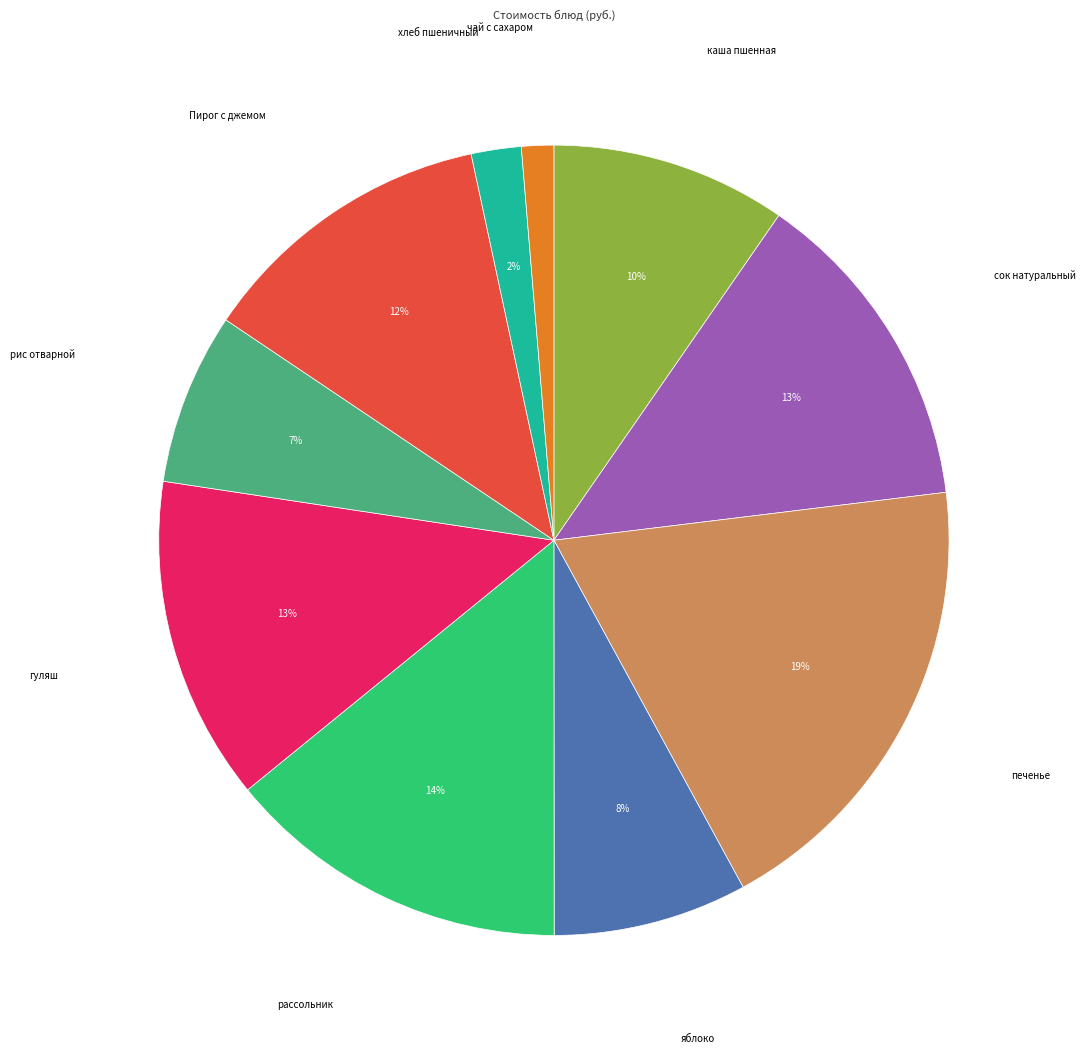

Is there a majority slice in this chart?

No